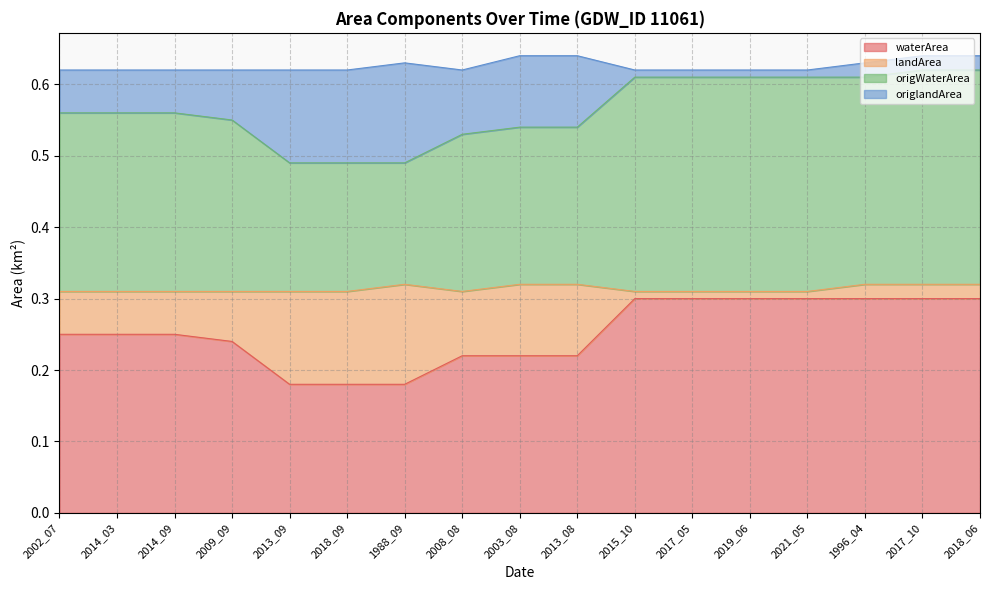

Between 2008_08 and 2013_09, which is larger?

2008_08